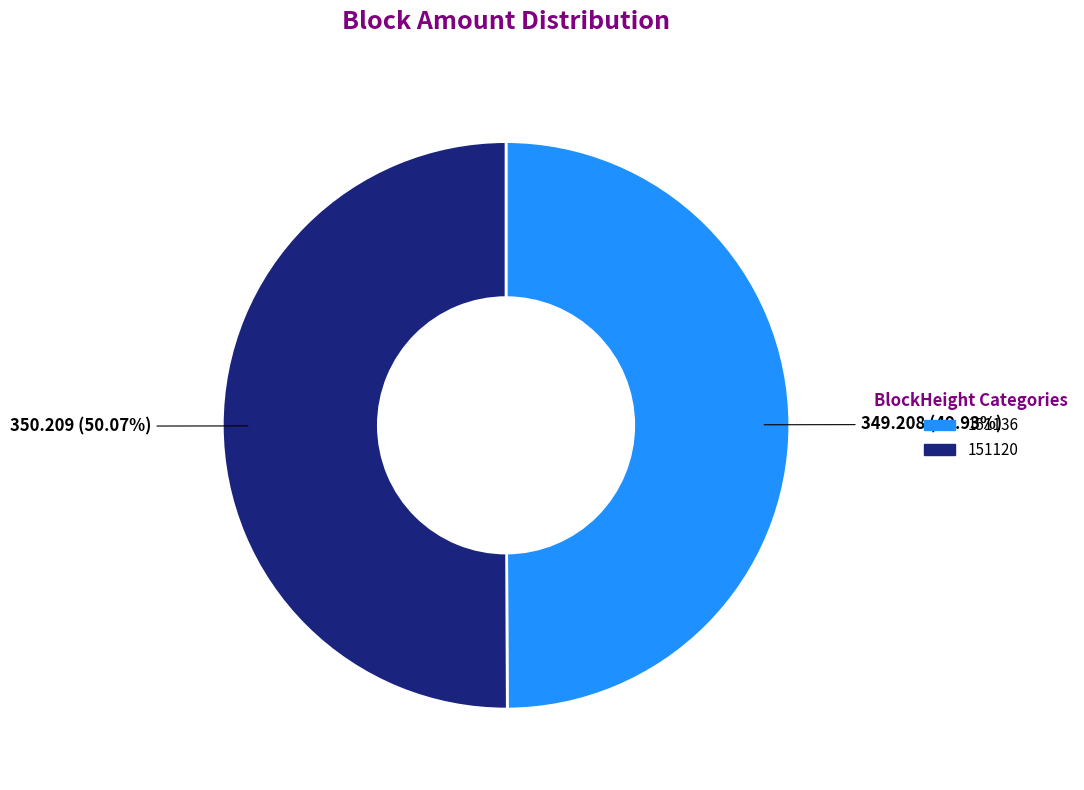

Is it true that 151120 is 90% of the pie?

False